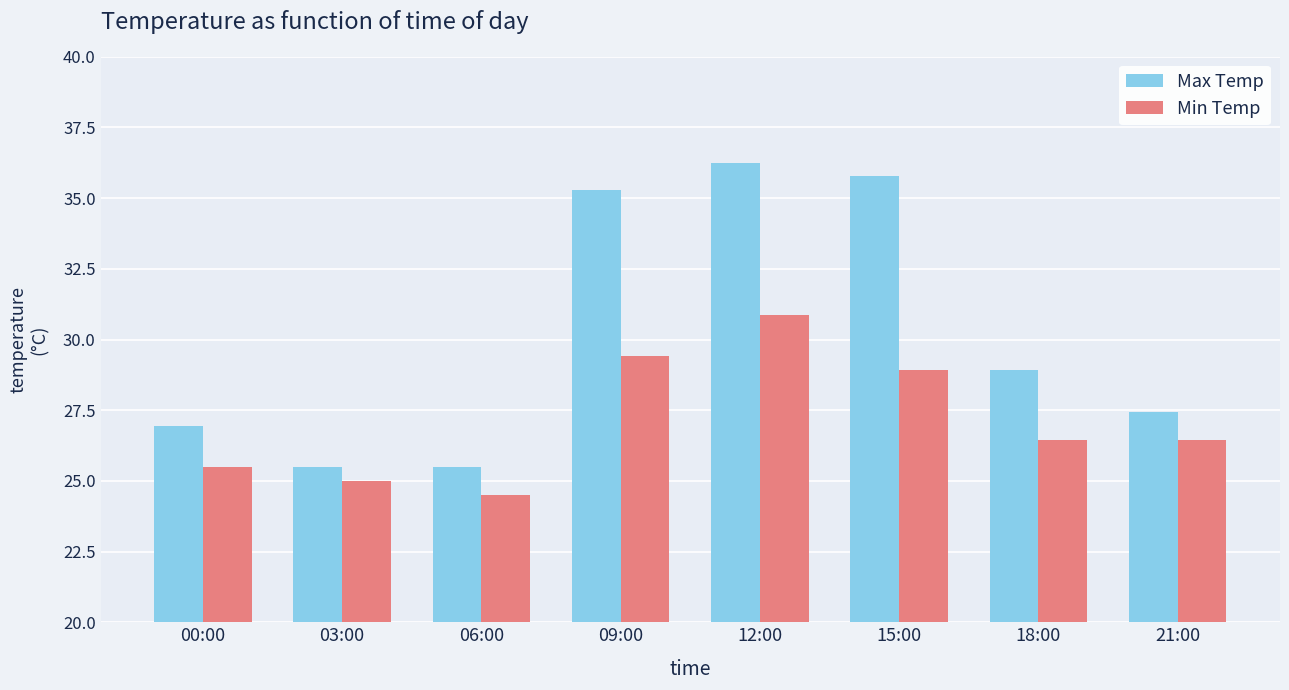

Count the number of categories in the chart.

8